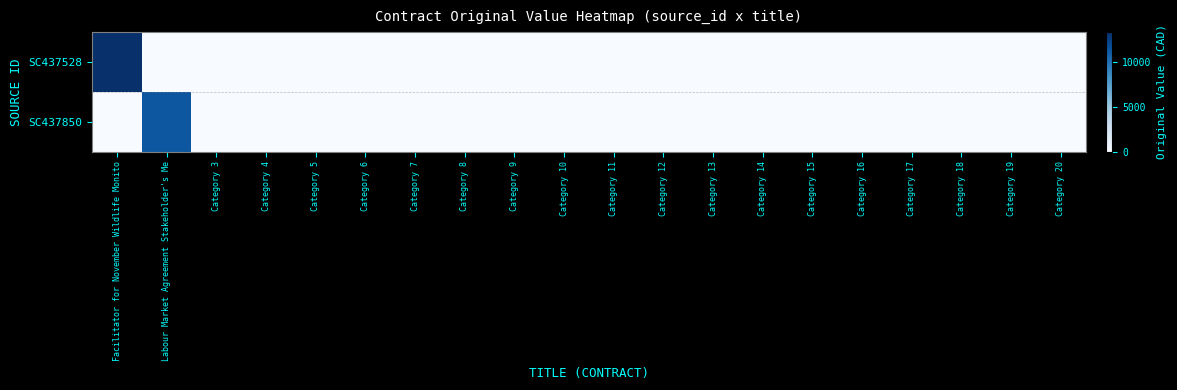

Rank the series at Facilitator for November Wildlife Monito from highest to lowest value.

SC437528, SC437850